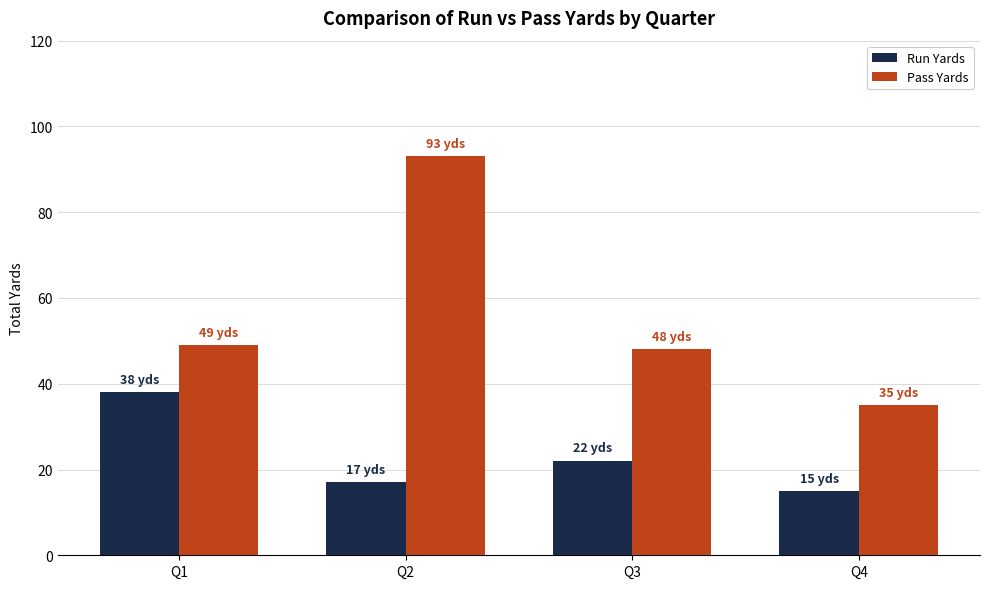

How many bars are there in each group?

2